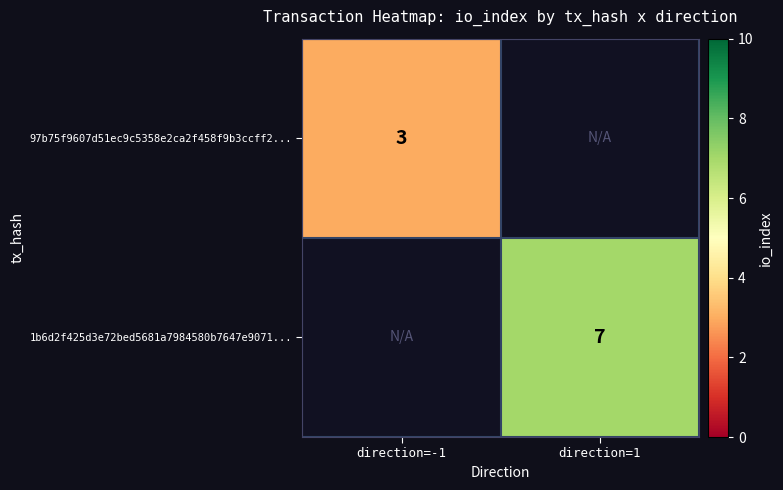

Is it true that 97b75f9607d51ec9c5358e2ca2f458f9b3ccff2... equals 3 at direction=-1?

True